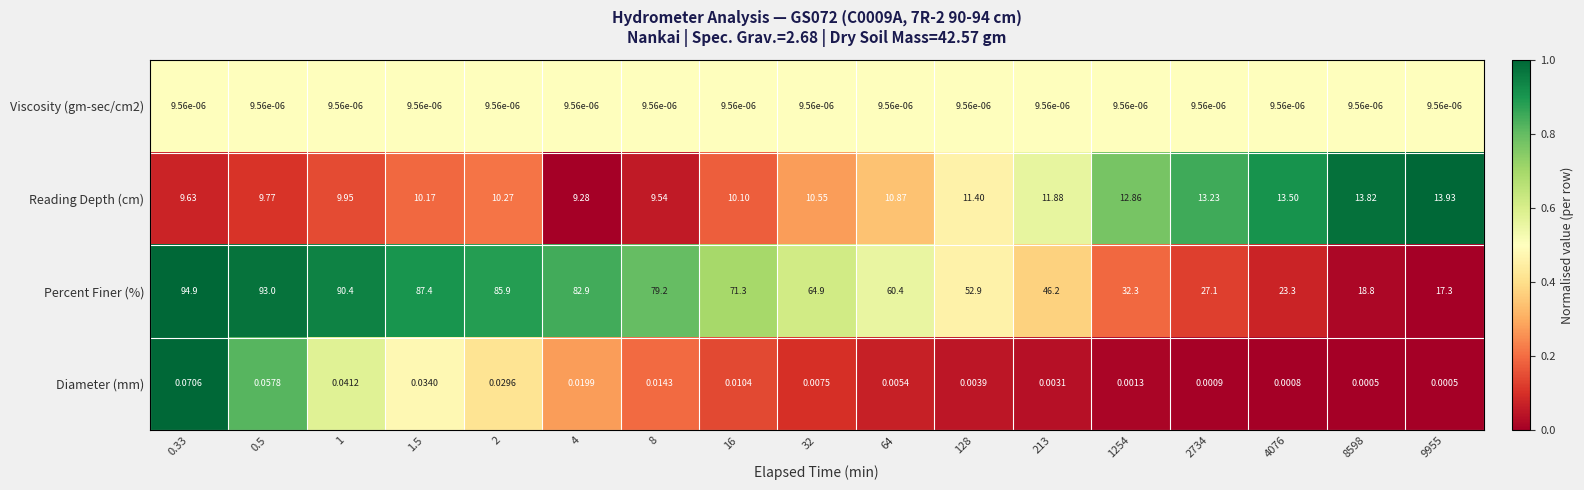

Between 4 and 32, which series saw the biggest shift?

Percent Finer (%)